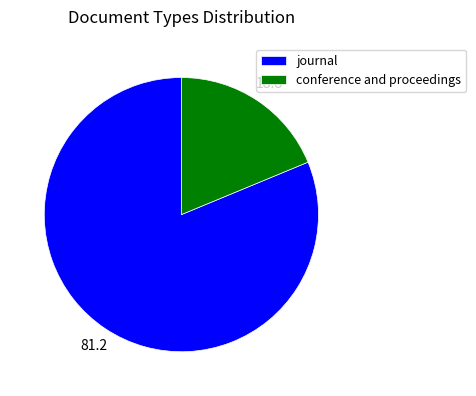

Which slice is the largest?

journal